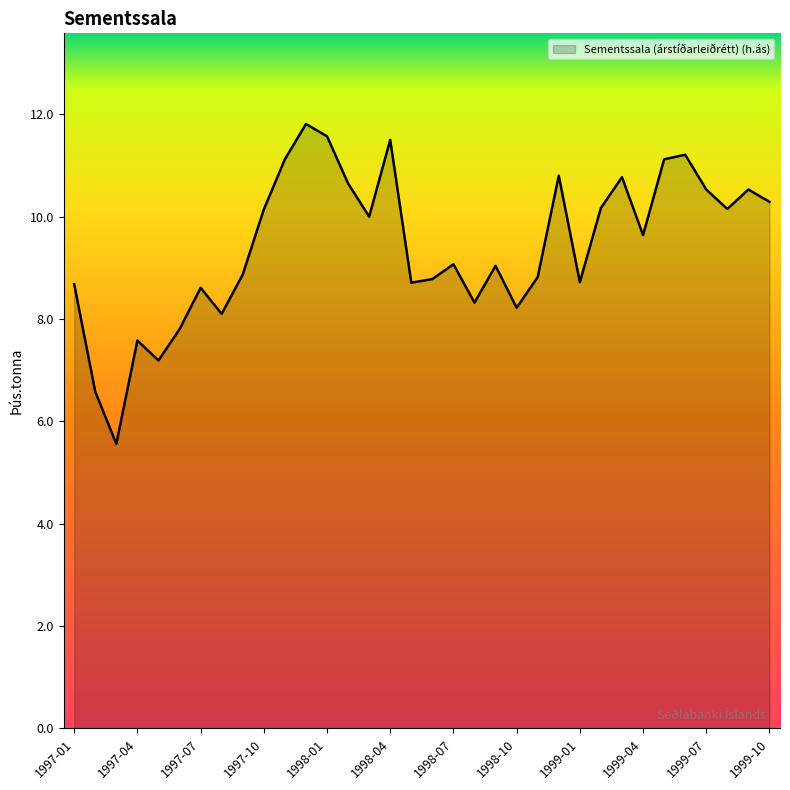

What is the greatest value displayed?

11.8